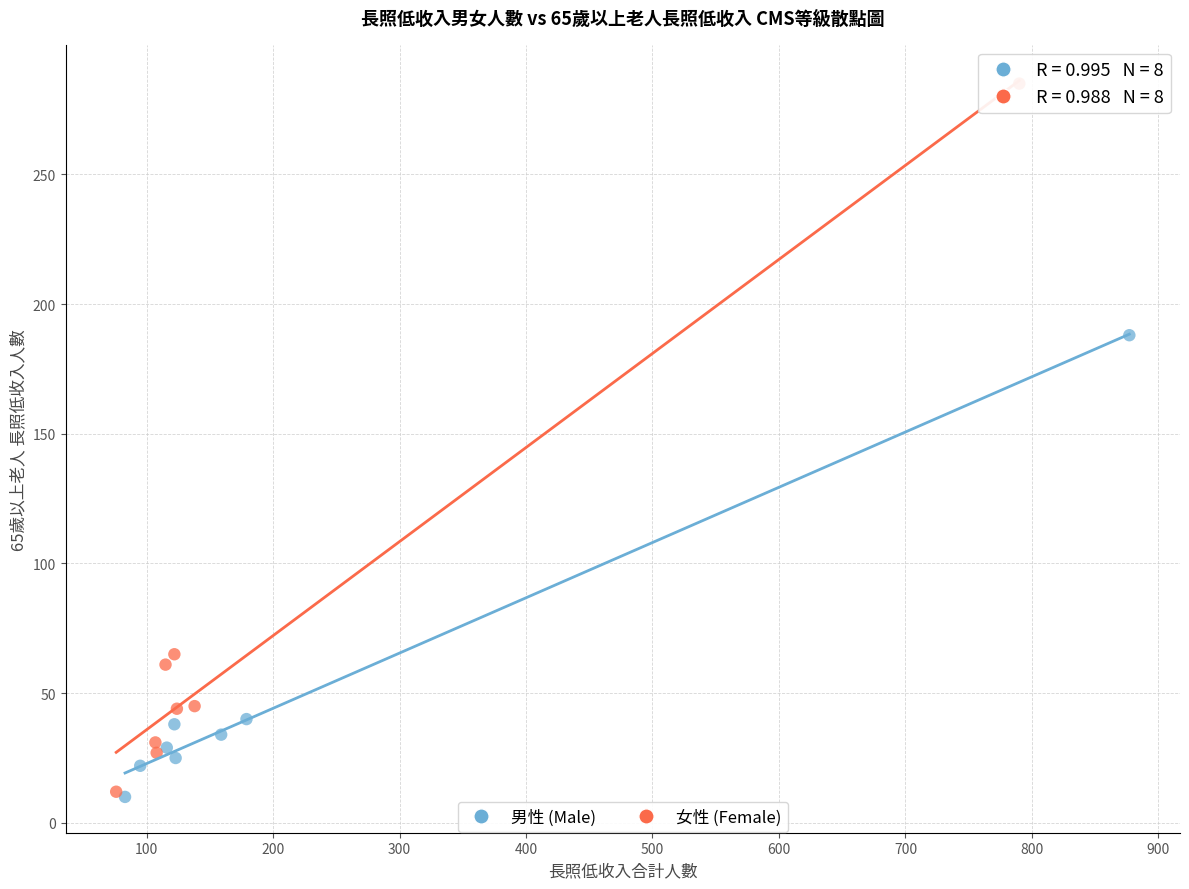

Which series has the widest spread of Y values?

女性 (Female)